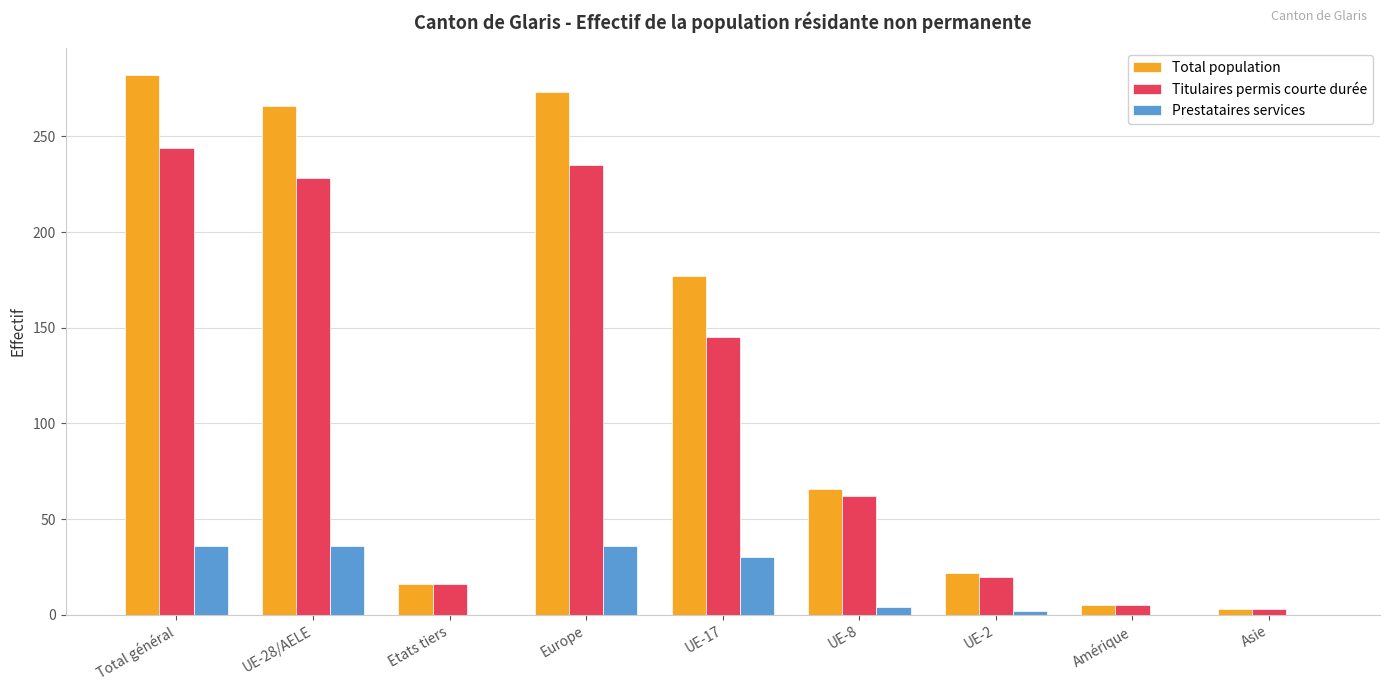

What is the spread (max minus min) of values at Etats tiers?

16